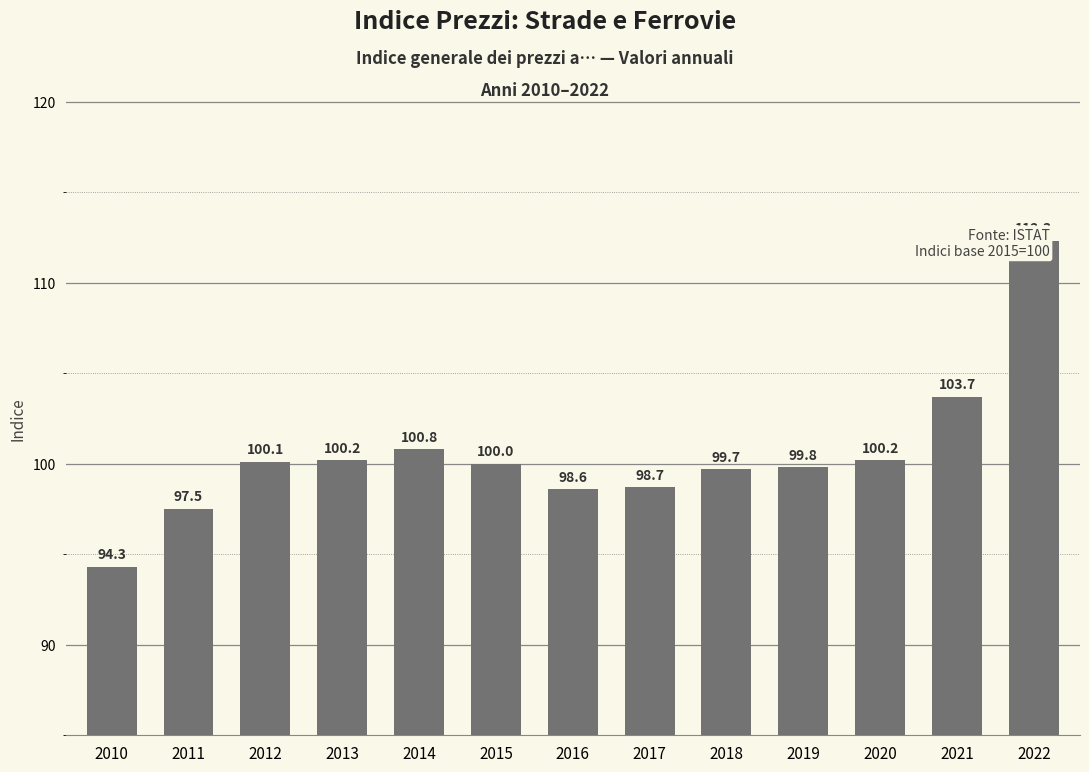

Where is the data nearest to the value 103?

2021